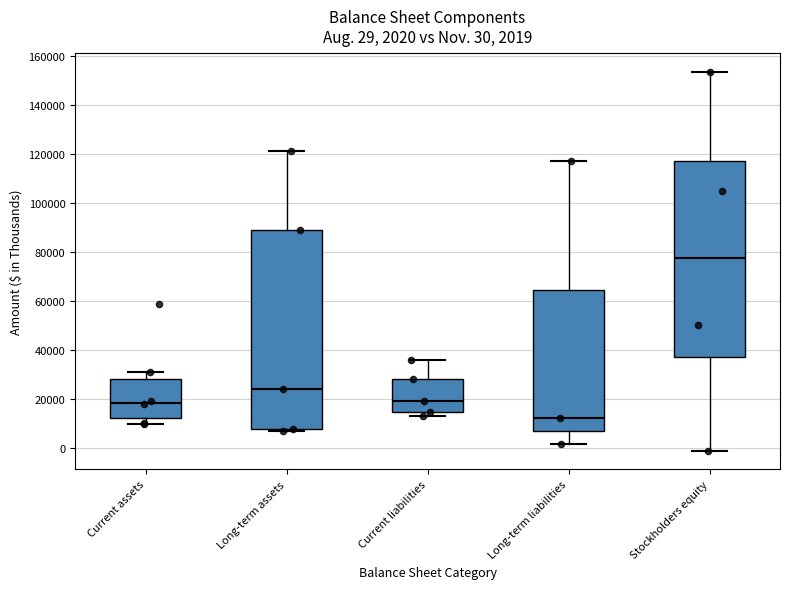

Which box's median line is the lowest?

Long-term liabilities